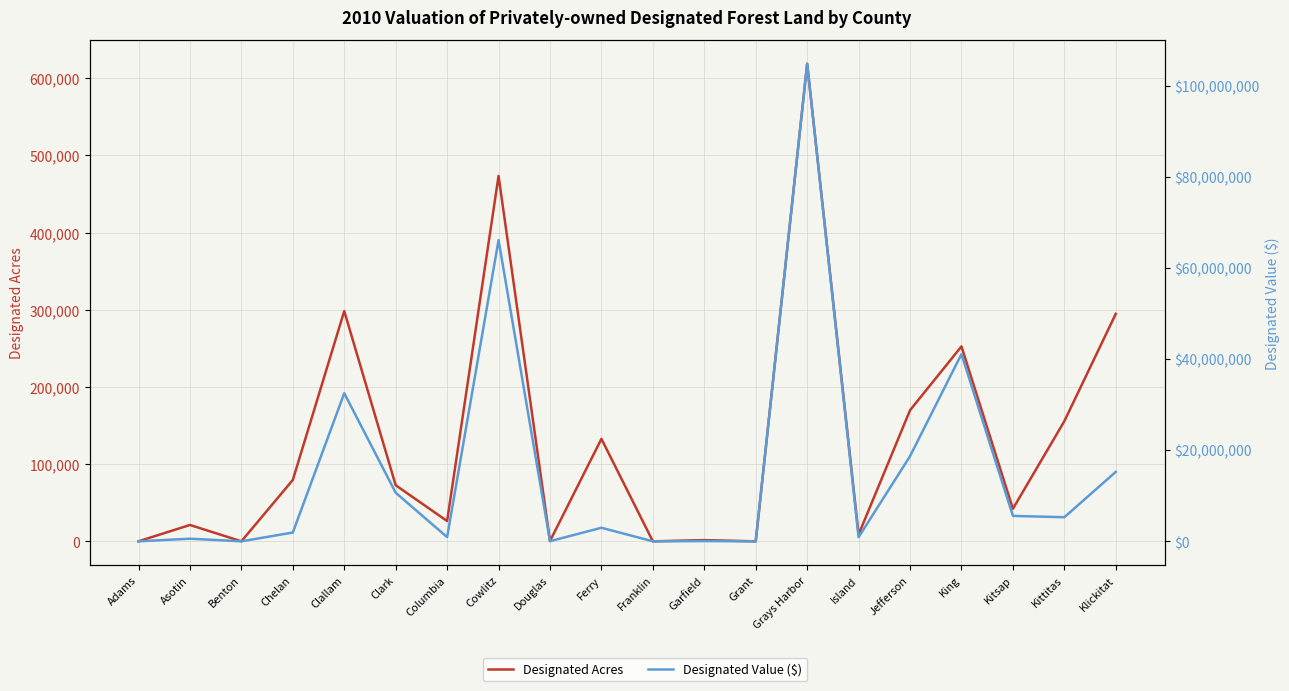

Which series has the widest spread of values?

Designated Value ($)